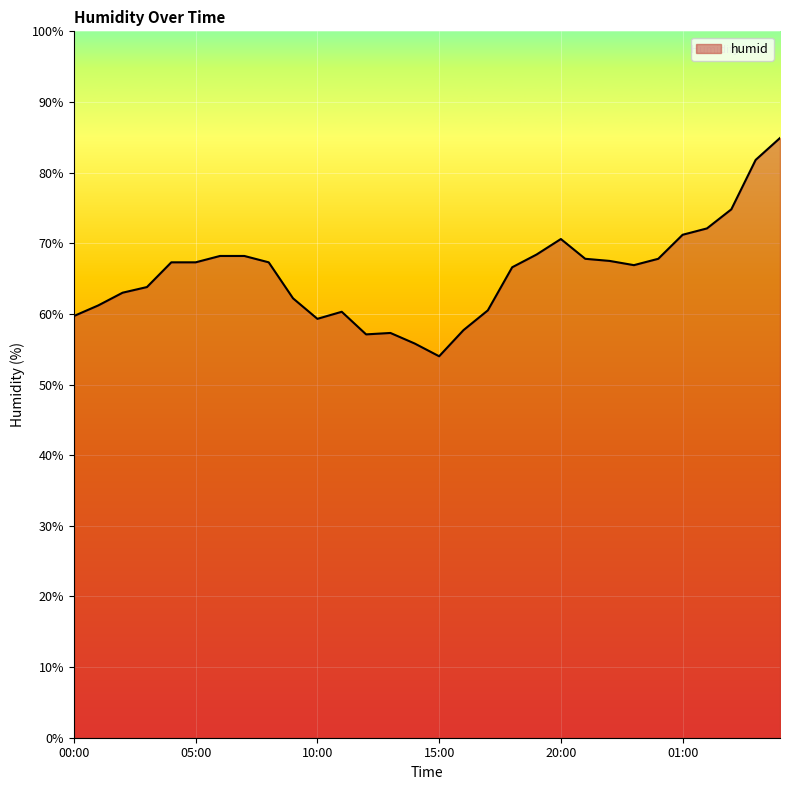

What is the minimum value shown in the chart?

54.0